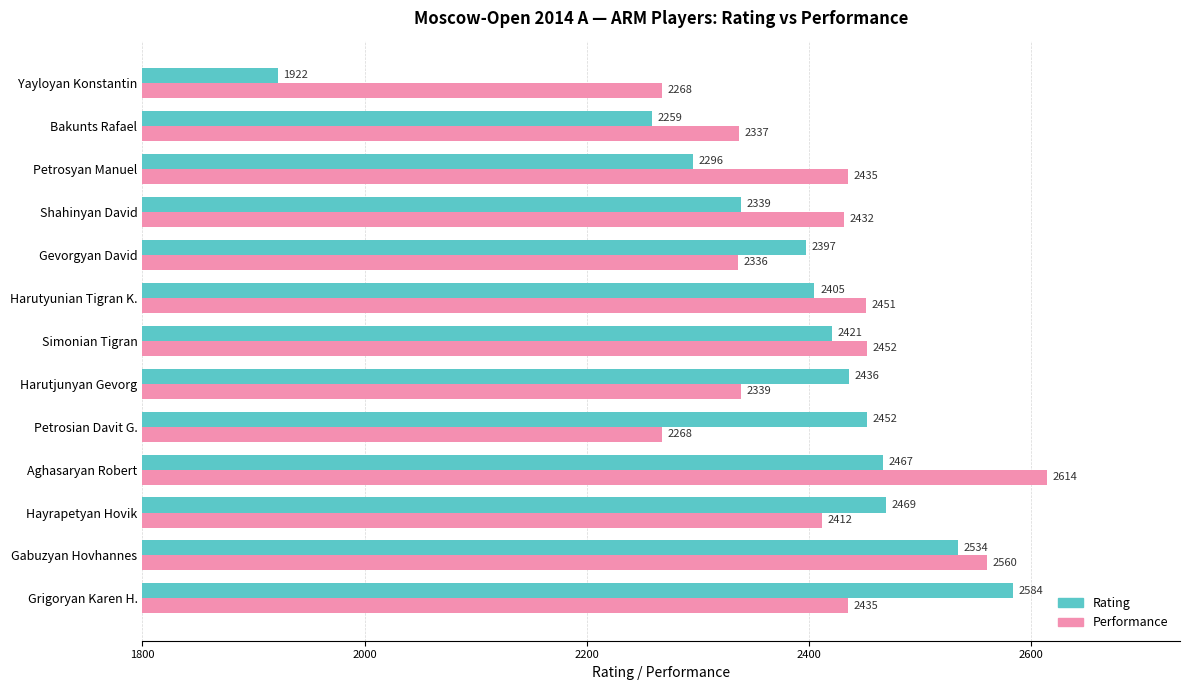

Read the Rating value at Petrosian Davit G., to the nearest 100.

2500